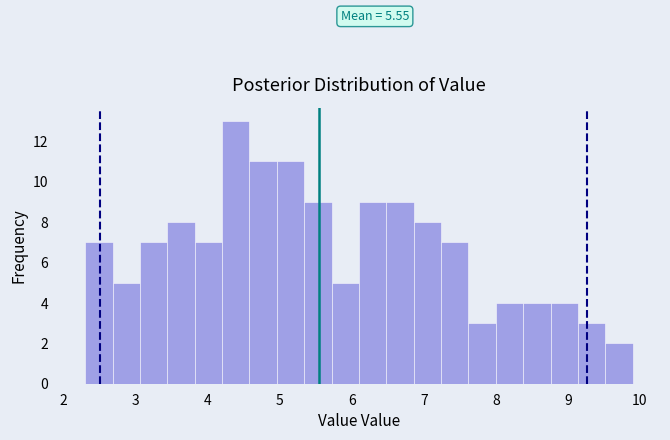

Read against the x-axis, roughly where is the centre of the tallest bar?

4.4